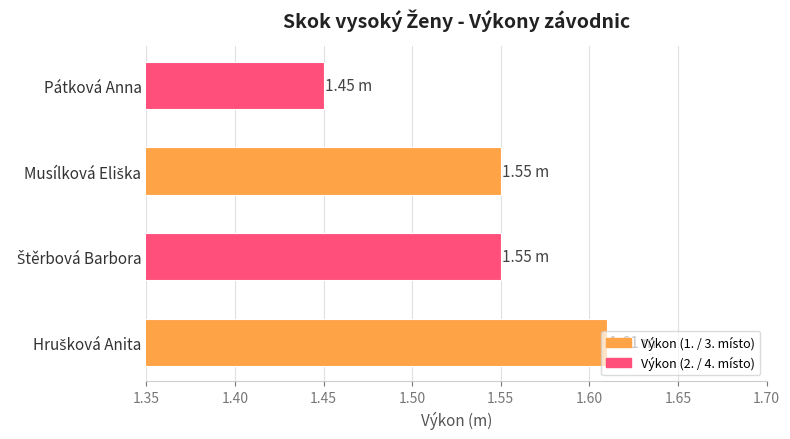

Which category has the lowest value across all series?

Pátková Anna